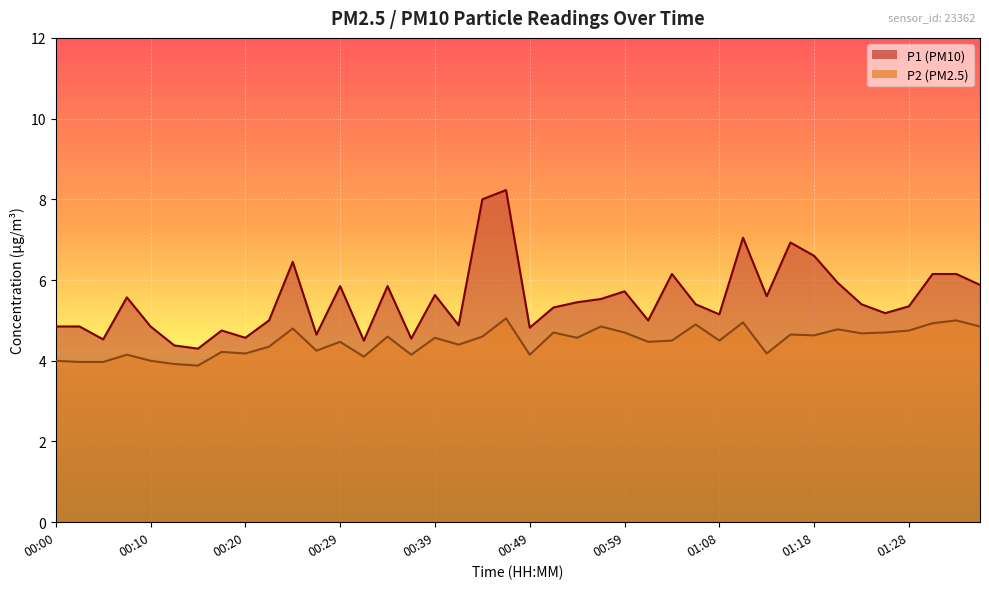

Reading right to left, transcribe all the data shown in this chart.

P1: 5.9	6.2	6.2	5.3	5.2	5.4	5.9	6.6	6.9	5.6	7.0	5.2	5.4	6.2	5.0	5.7	5.5	5.5	5.3	4.8	8.2	8.0	4.9	5.6	4.5	5.8	4.5	5.8	4.7	6.5	5.0	4.6	4.8	4.3	4.4	4.8	5.6	4.5	4.8	4.8
P2: 4.8	5.0	4.9	4.8	4.7	4.7	4.8	4.6	4.7	4.2	5.0	4.5	4.9	4.5	4.5	4.7	4.8	4.6	4.7	4.2	5.0	4.6	4.4	4.6	4.2	4.6	4.1	4.5	4.2	4.8	4.3	4.2	4.2	3.9	3.9	4.0	4.2	4.0	4.0	4.0